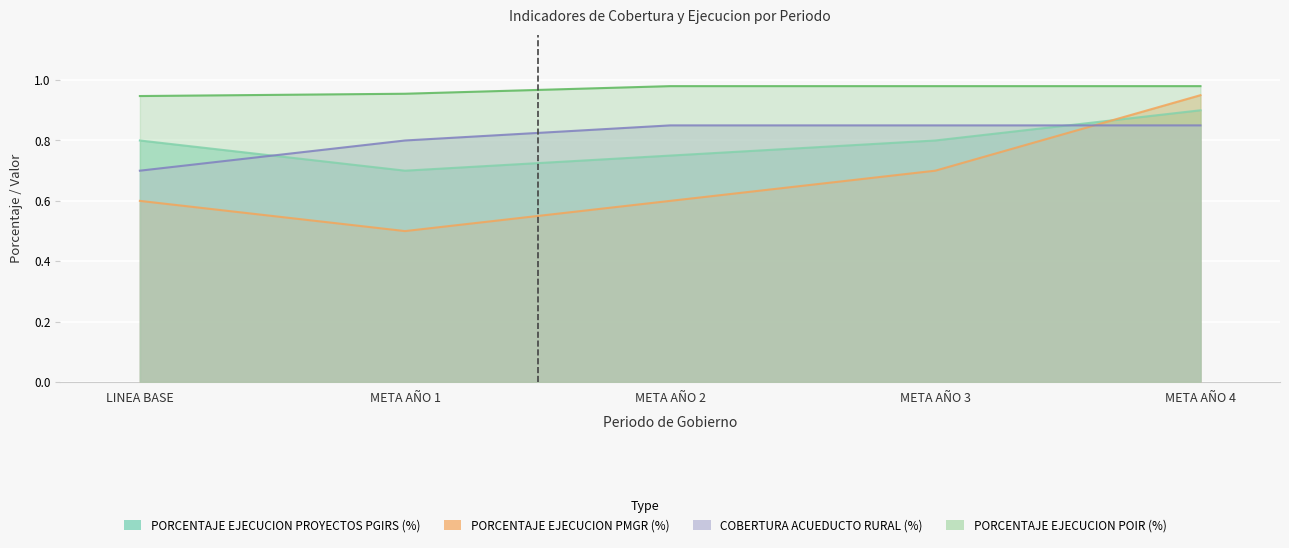

What position from the right is META AÑO 4?

1